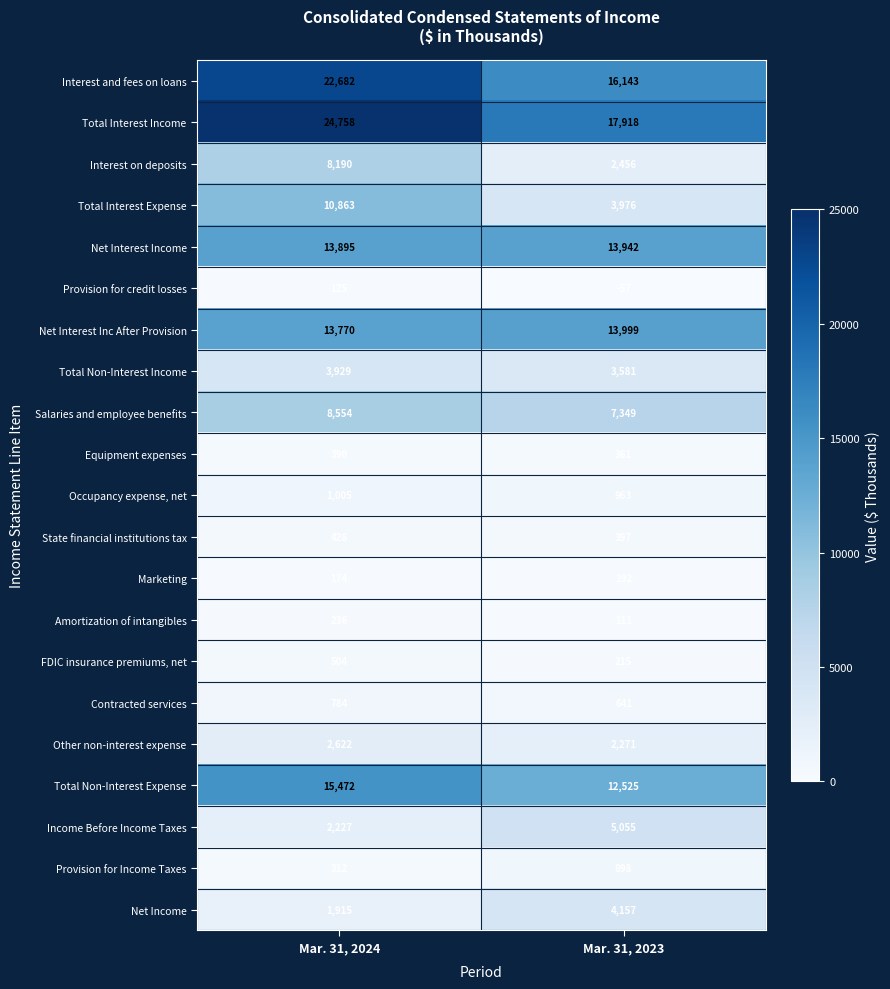

At which label is Provision for Income Taxes closest to 605?

Mar. 31, 2024